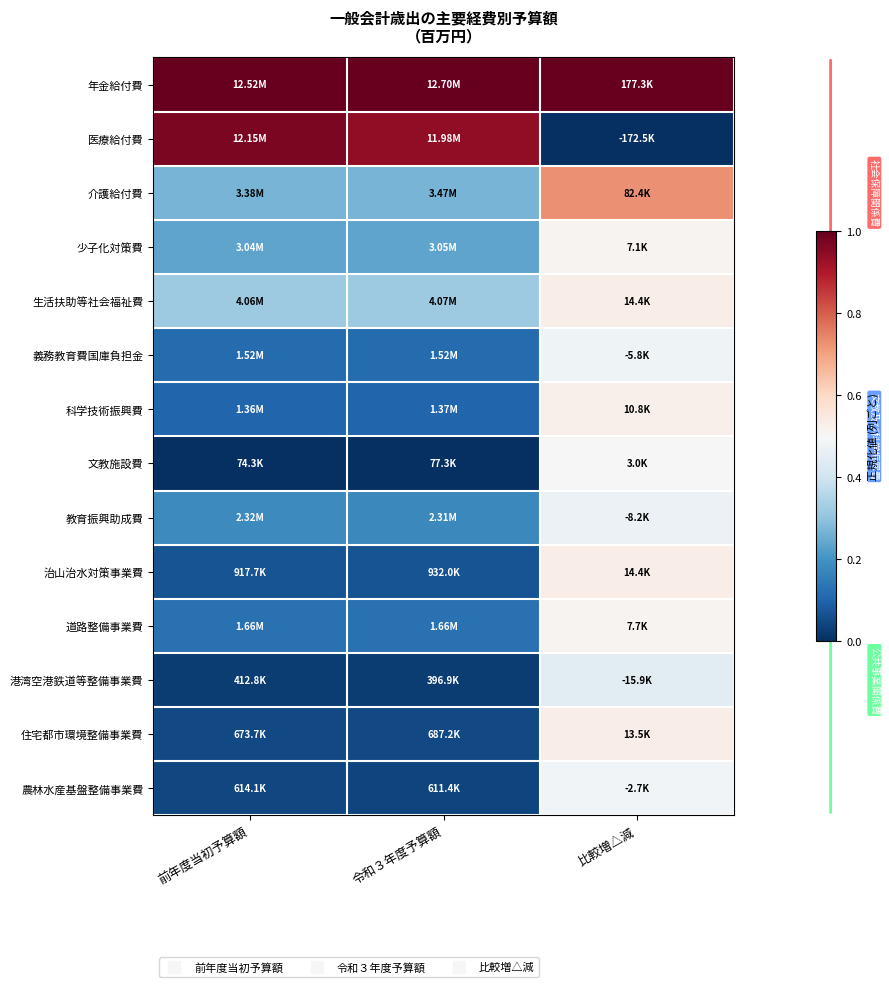

Reading left to right, extract all data points from this chart.

年金給付費: 前年度当初予算額=1.0	令和３年度予算額=1.0	比較増△減=1.0
医療給付費: 前年度当初予算額=1.0	令和３年度予算額=0.9	比較増△減=0.0
介護給付費: 前年度当初予算額=0.3	令和３年度予算額=0.3	比較増△減=0.7
少子化対策費: 前年度当初予算額=0.2	令和３年度予算額=0.2	比較増△減=0.5
生活扶助等社会福祉費: 前年度当初予算額=0.3	令和３年度予算額=0.3	比較増△減=0.5
義務教育費国庫負担金: 前年度当初予算額=0.1	令和３年度予算額=0.1	比較増△減=0.5
科学技術振興費: 前年度当初予算額=0.1	令和３年度予算額=0.1	比較増△減=0.5
文教施設費: 前年度当初予算額=0.0	令和３年度予算額=0.0	比較増△減=0.5
教育振興助成費: 前年度当初予算額=0.2	令和３年度予算額=0.2	比較増△減=0.5
治山治水対策事業費: 前年度当初予算額=0.1	令和３年度予算額=0.1	比較増△減=0.5
道路整備事業費: 前年度当初予算額=0.1	令和３年度予算額=0.1	比較増△減=0.5
港湾空港鉄道等整備事業費: 前年度当初予算額=0.0	令和３年度予算額=0.0	比較増△減=0.4
住宅都市環境整備事業費: 前年度当初予算額=0.0	令和３年度予算額=0.0	比較増△減=0.5
農林水産基盤整備事業費: 前年度当初予算額=0.0	令和３年度予算額=0.0	比較増△減=0.5